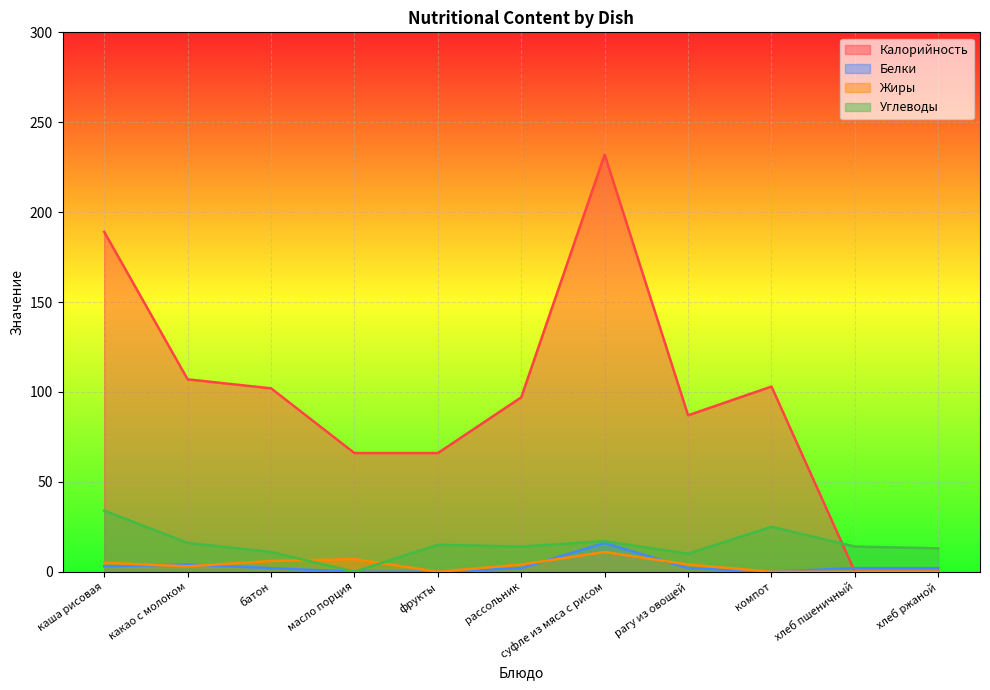

What position from the left is рагу из овощей?

8